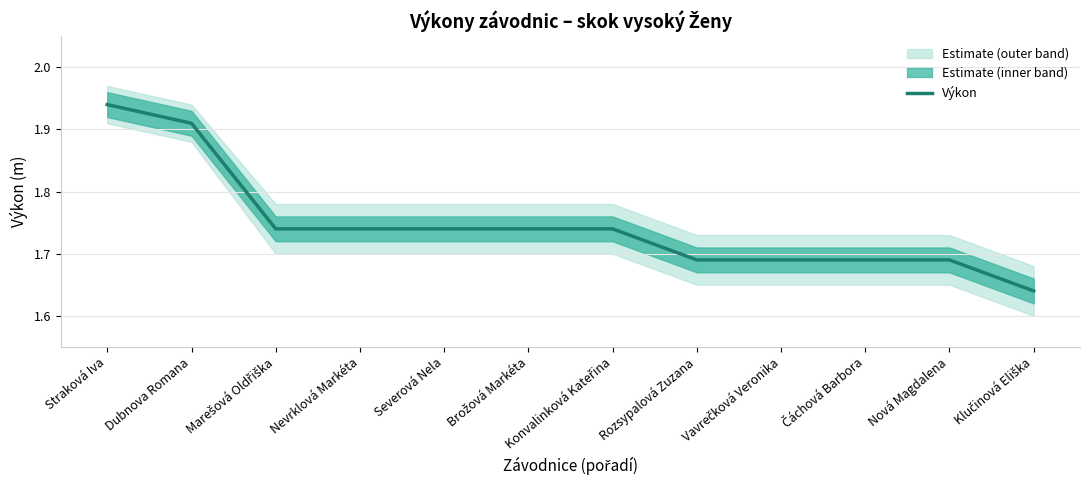

Which category has the highest value across all series?

Straková Iva